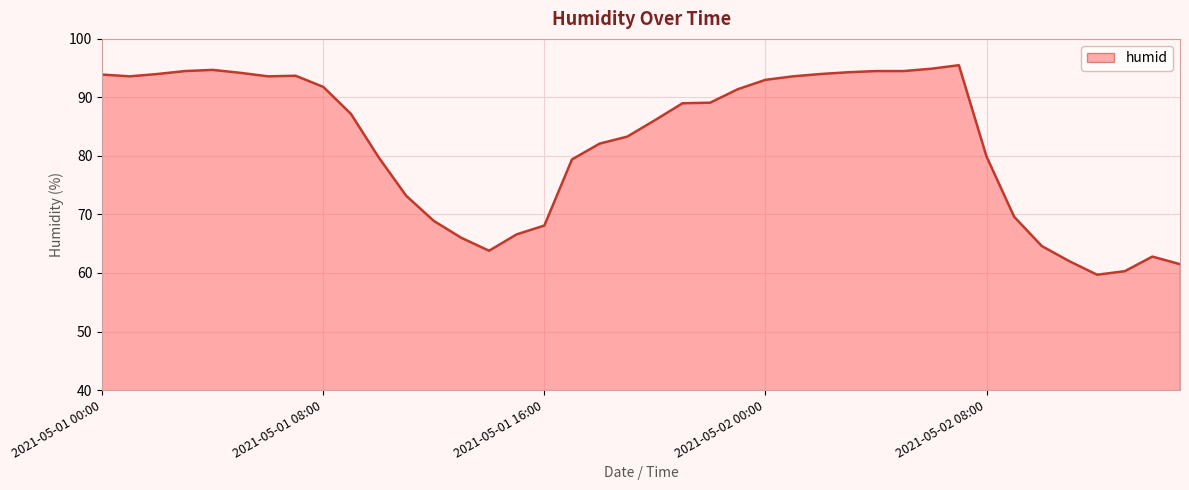

What is the difference between the maximum and minimum values?

35.8